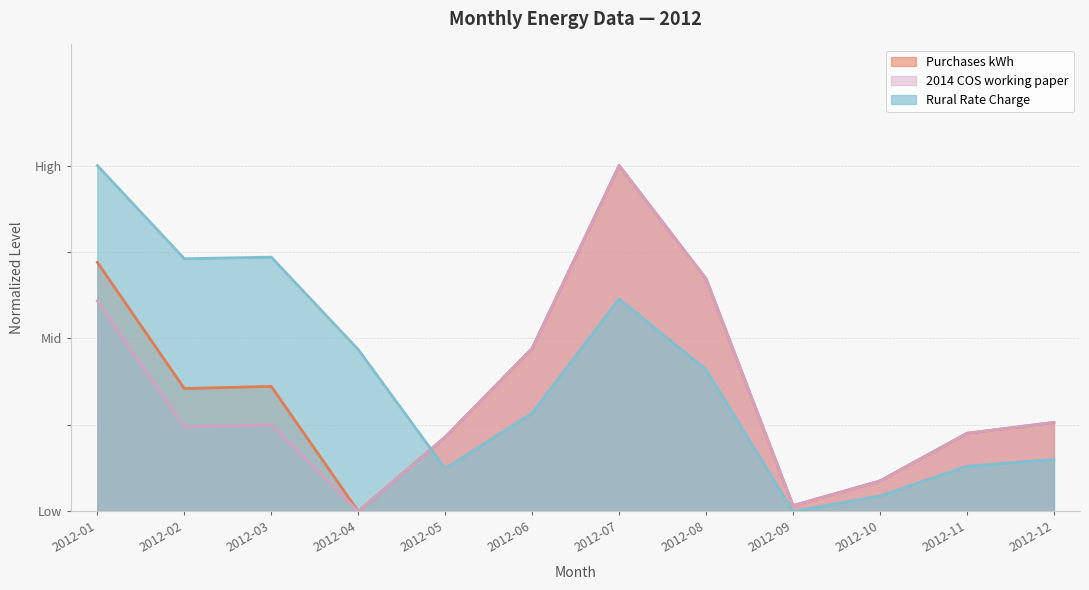

What is the maximum value for Purchases kWh?

1.0